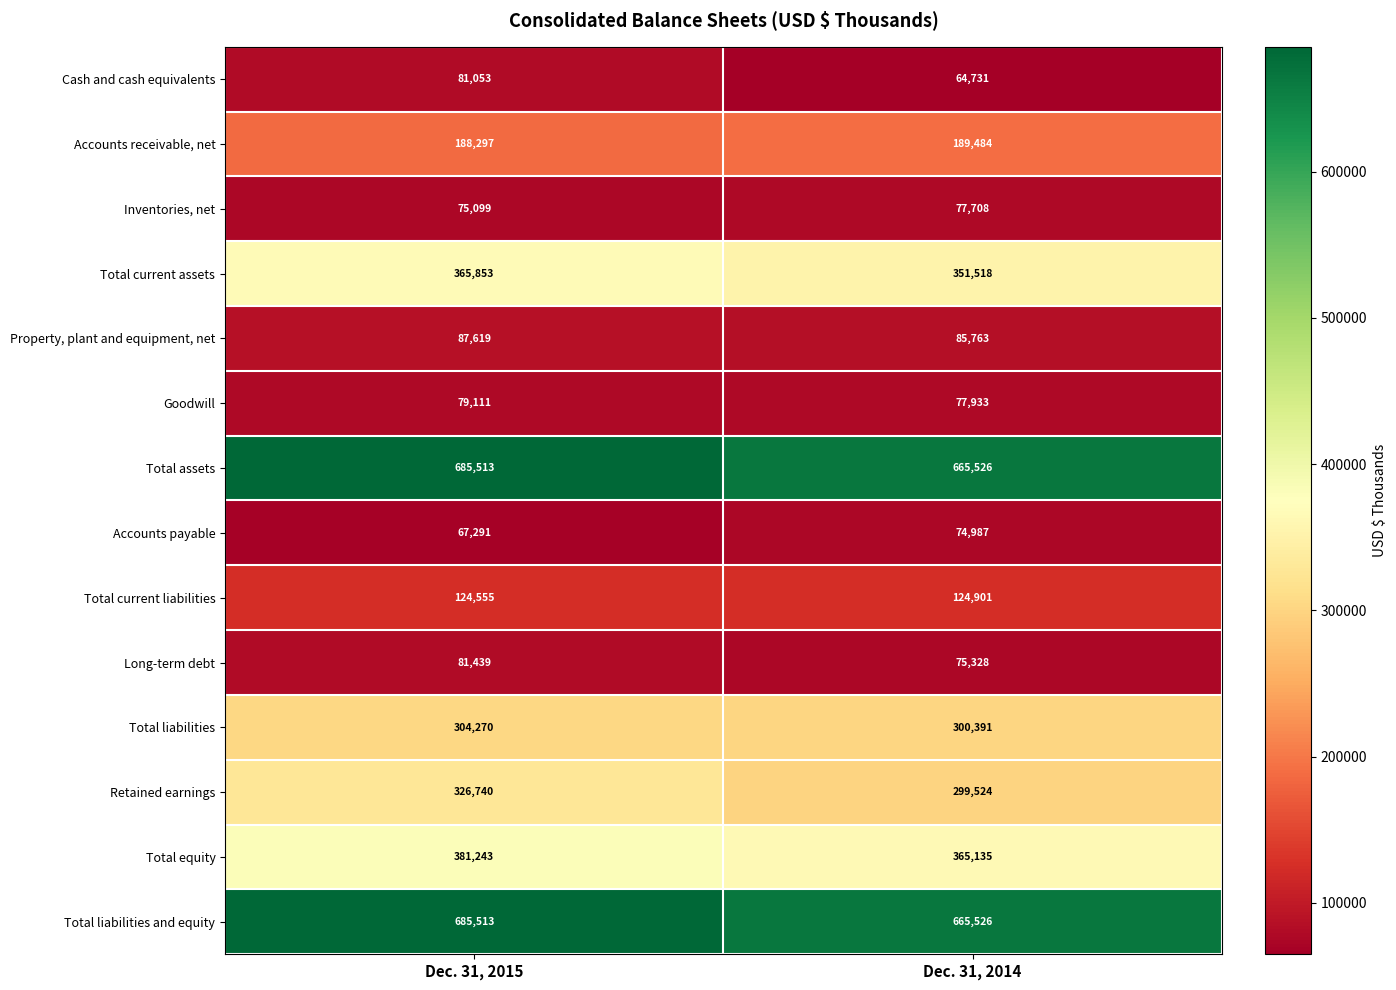

True or false: Total assets has a value of 685513 at Dec. 31, 2015.

True